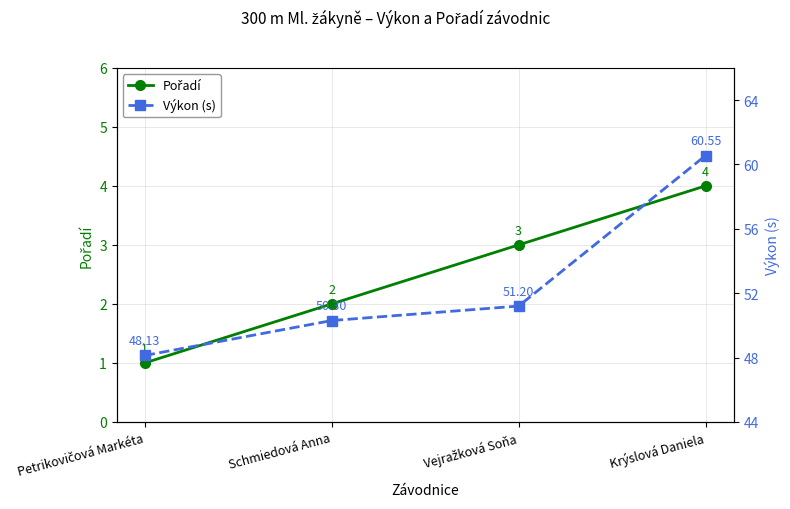

Where is Pořadí nearest to the value 2?

Schmiedová Anna